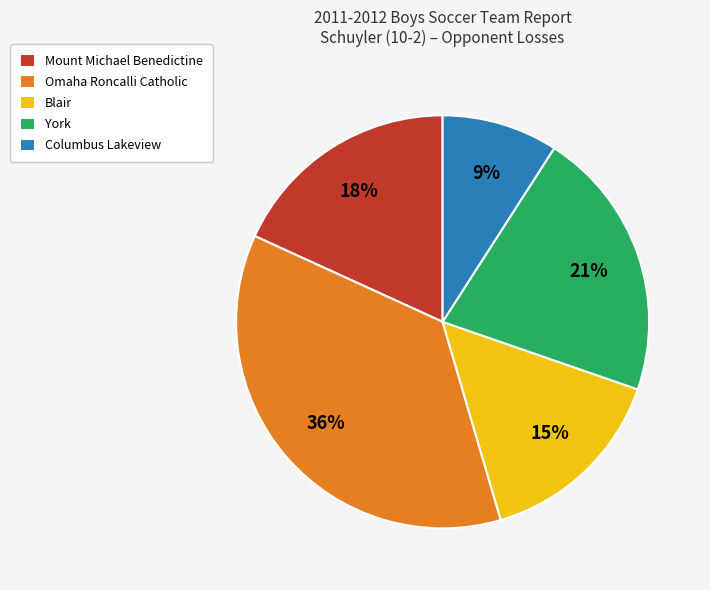

To the nearest percent, what is the difference between the largest and smallest slice percentages?

27%